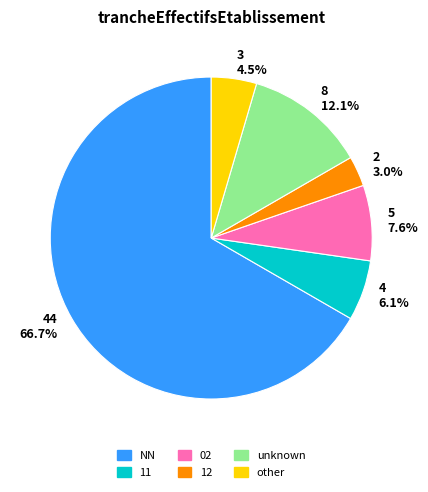

Rank the categories by value from highest to lowest.

44 66.7%, 8 12.1%, 5 7.6%, 4 6.1%, 3 4.5%, 2 3.0%